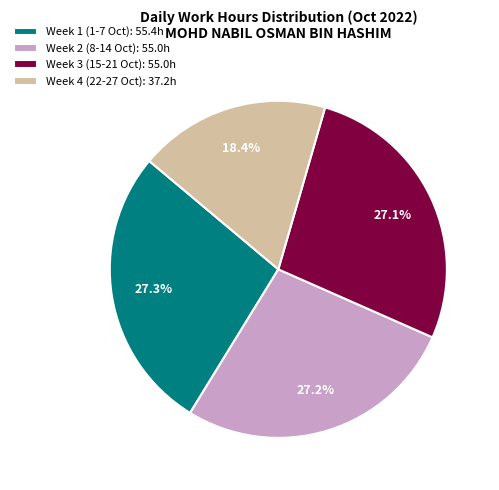

Is there any slice that represents more than half of the pie?

No